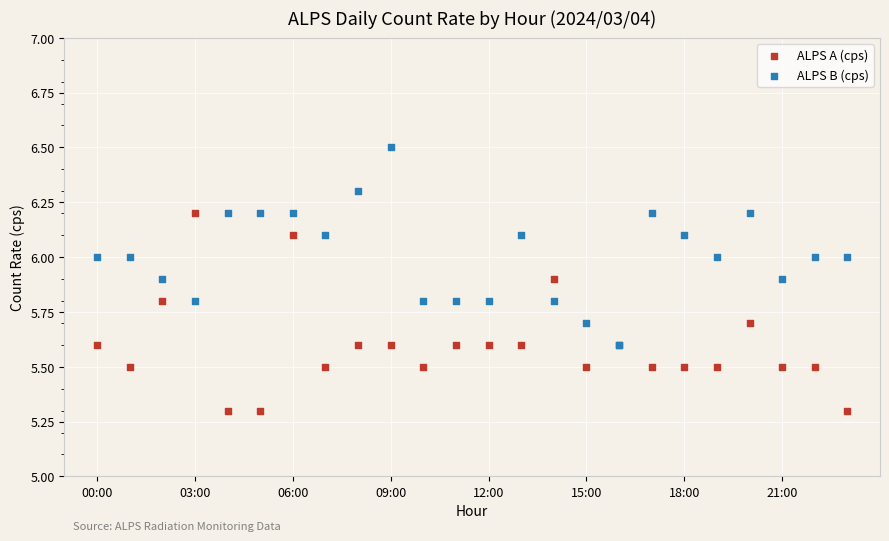

What are all the series names shown in the legend?

ALPS A (cps), ALPS B (cps)